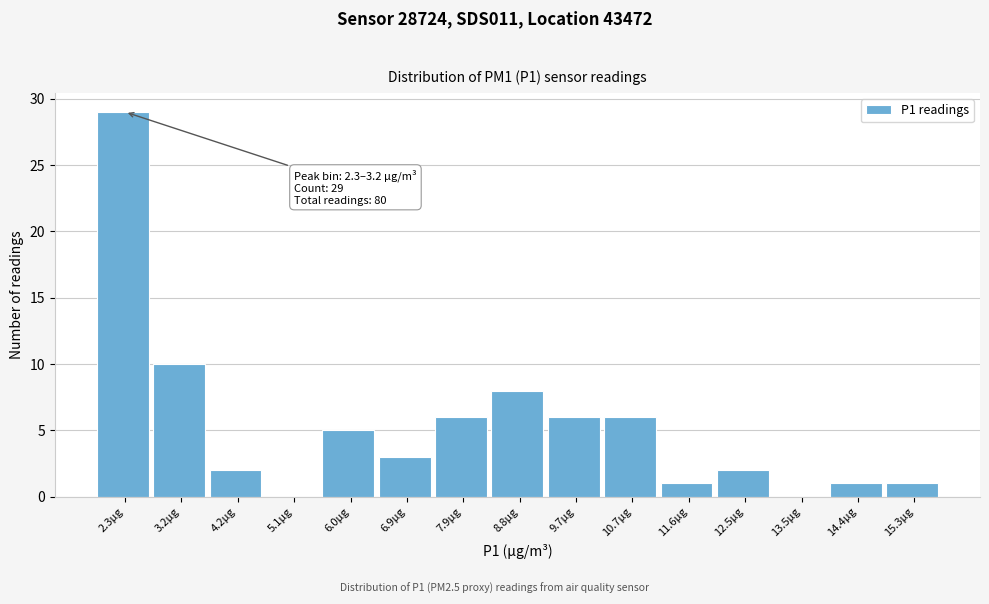

Reading left to right, transcribe all the data shown in this chart.

2.3µg=29	3.2µg=10	4.2µg=2	5.1µg=0	6.0µg=5	6.9µg=3	7.9µg=6	8.8µg=8	9.7µg=6	10.7µg=6	11.6µg=1	12.5µg=2	13.5µg=0	14.4µg=1	15.3µg=1